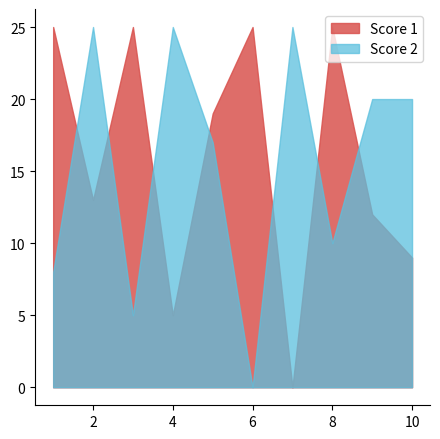

Reading right to left, extract all data points from this chart.

Score 1: 10=9	9=12	8=25	7=0	6=25	5=19	4=5	3=25	2=13	1=25
Score 2: 10=20	9=20	8=10	7=25	6=0	5=17	4=25	3=5	2=25	1=8